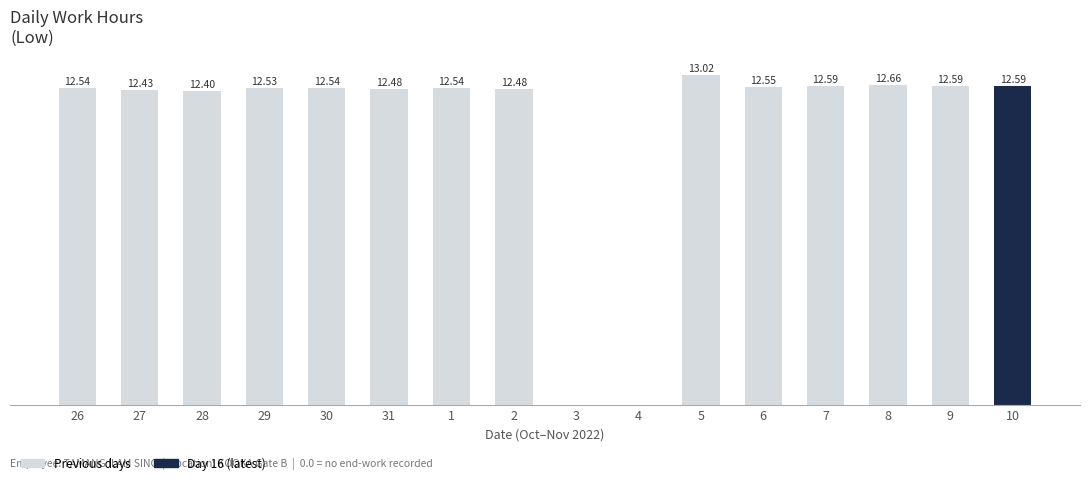

The chart shows a value of 3.3 at 7. True or false?

False